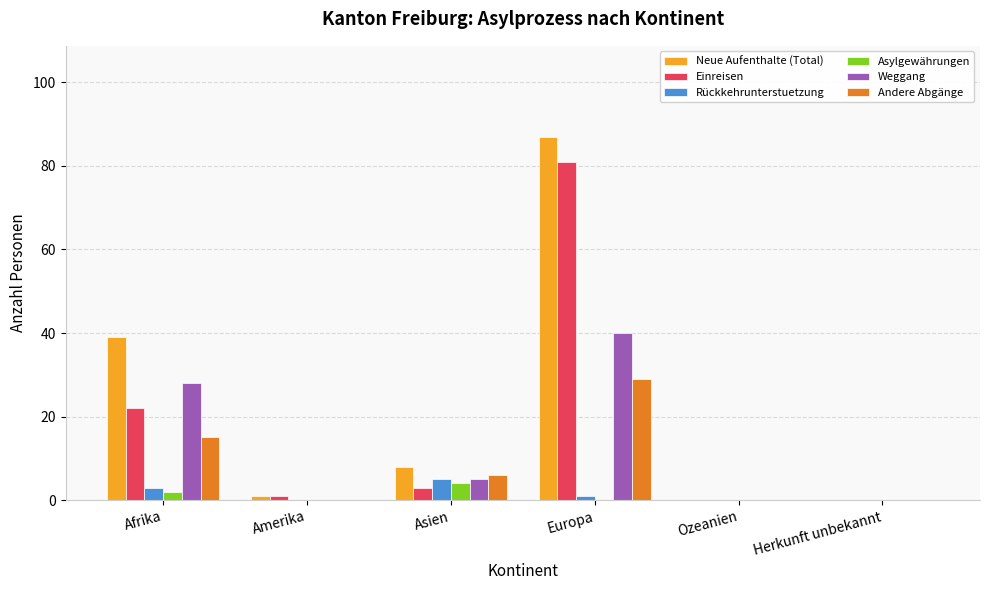

Are the bars horizontal?

No